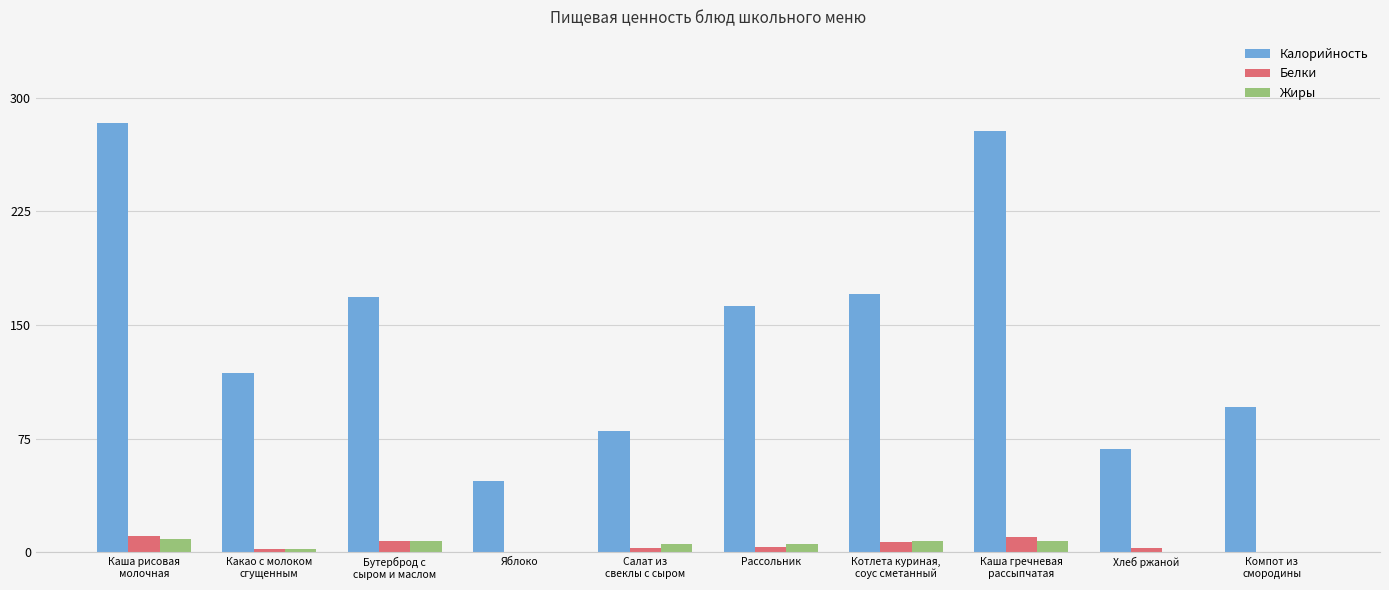

Is it true that Калорийность equals 91.8 at Каша гречневая
рассыпчатая?

False